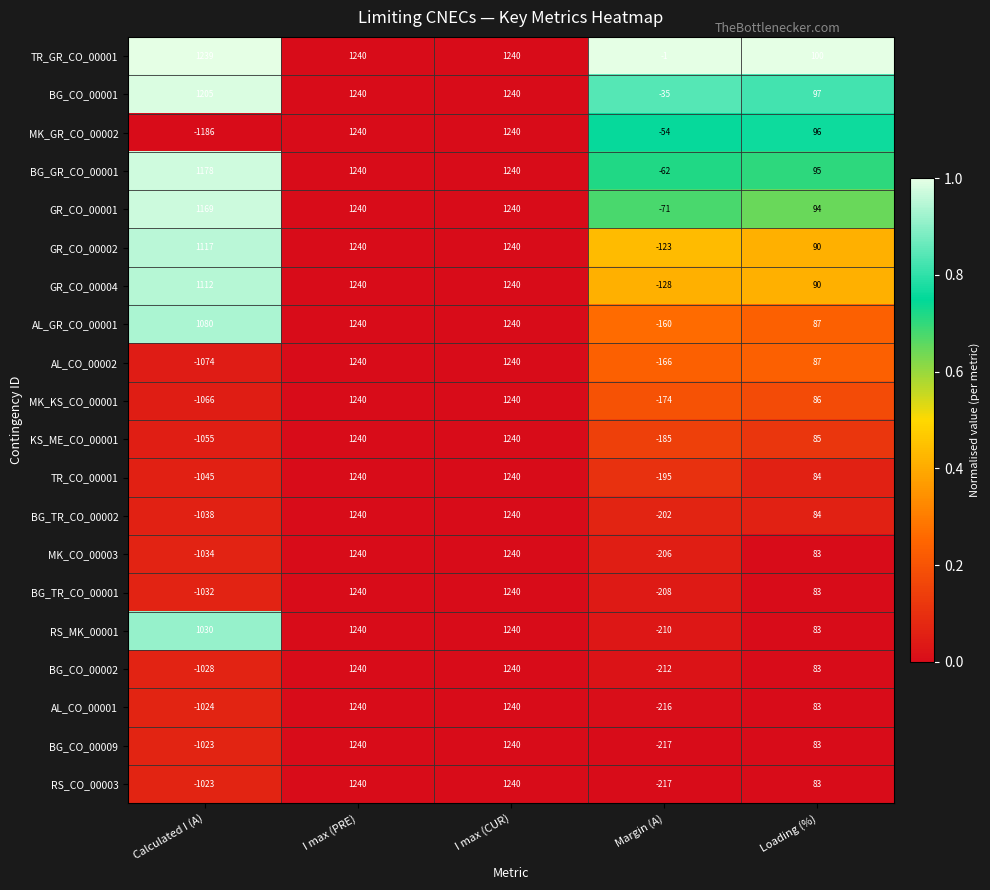

What is the average value of the BG_TR_CO_00002 series?

265